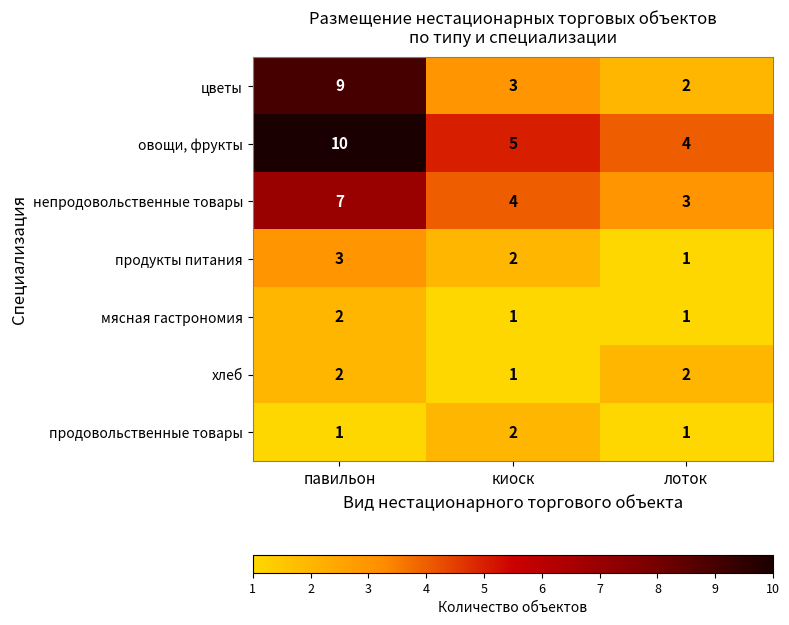

The мясная гастрономия series shows 2 at павильон. True or false?

True